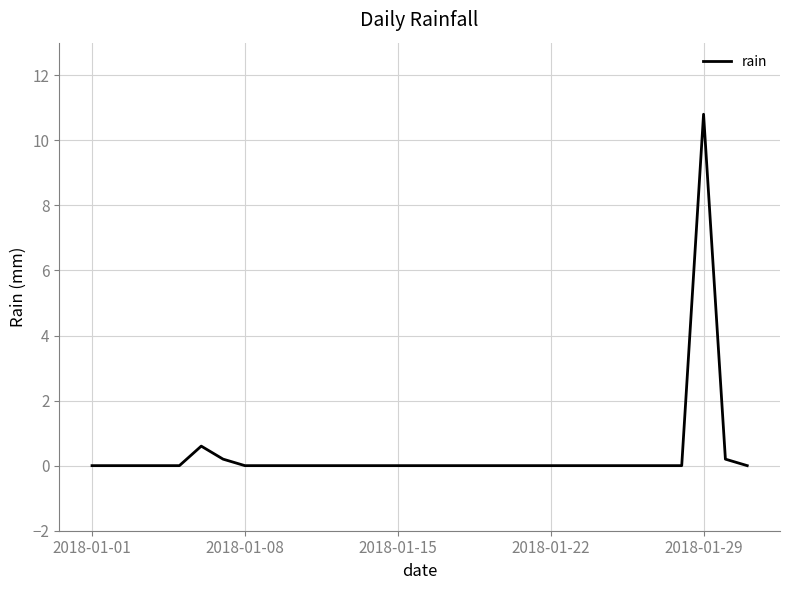

What is the greatest value displayed?

10.8